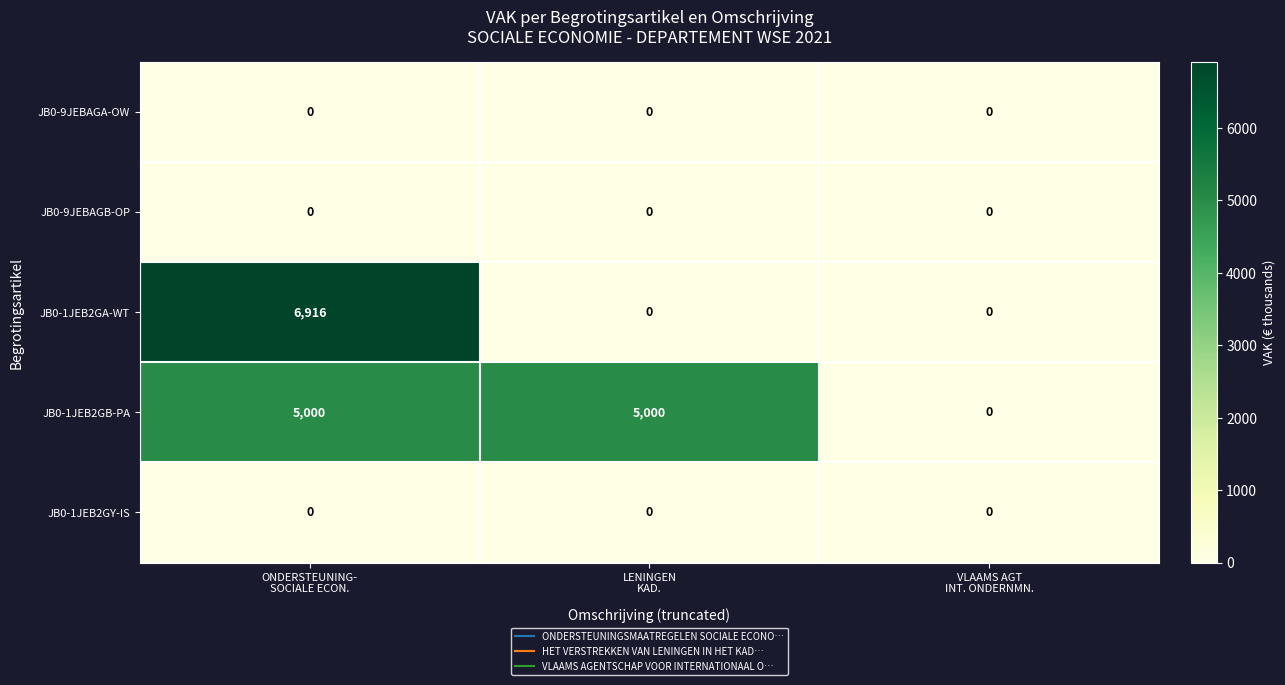

What is the difference between the maximum and minimum values in the JB0-1JEB2GB-PA series?

5000